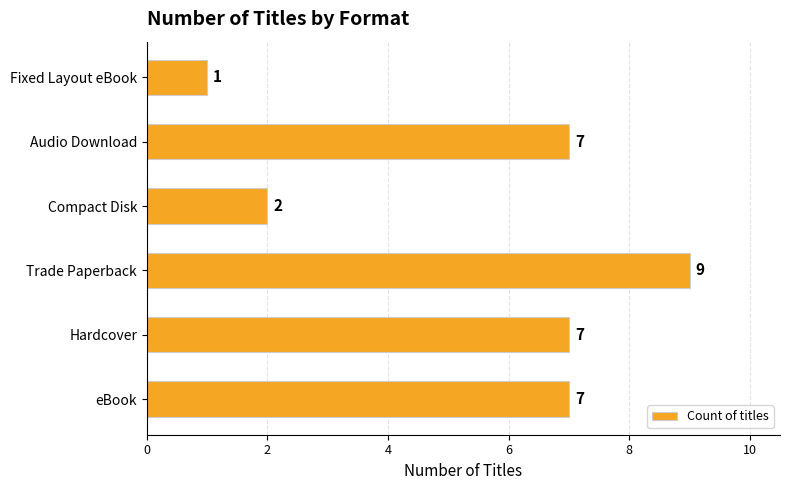

What is the difference between the maximum and minimum values?

8